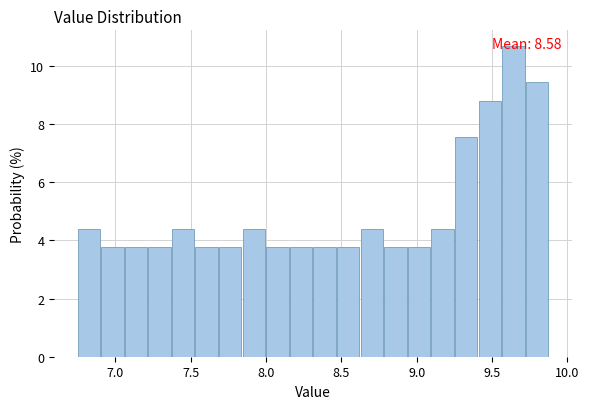

Read against the x-axis, roughly where is the centre of the tallest bar?

9.65